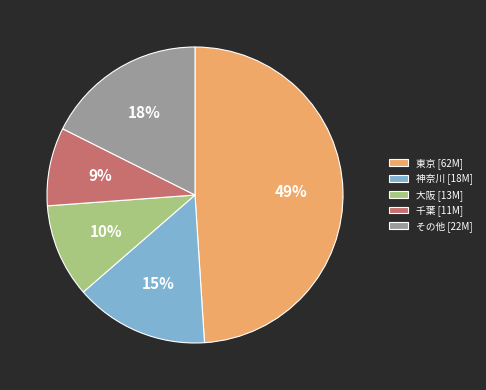

How many slices are in this pie chart?

5